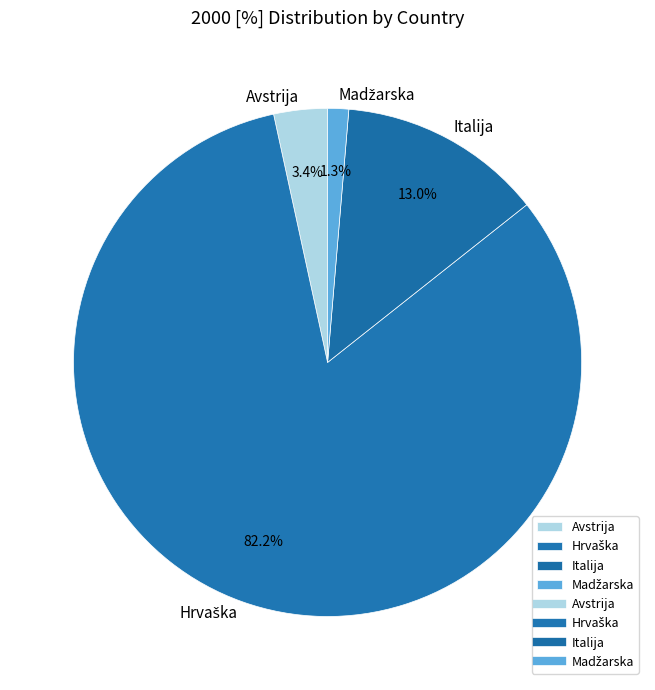

What percentage is NOT represented by Italija?

87.0%